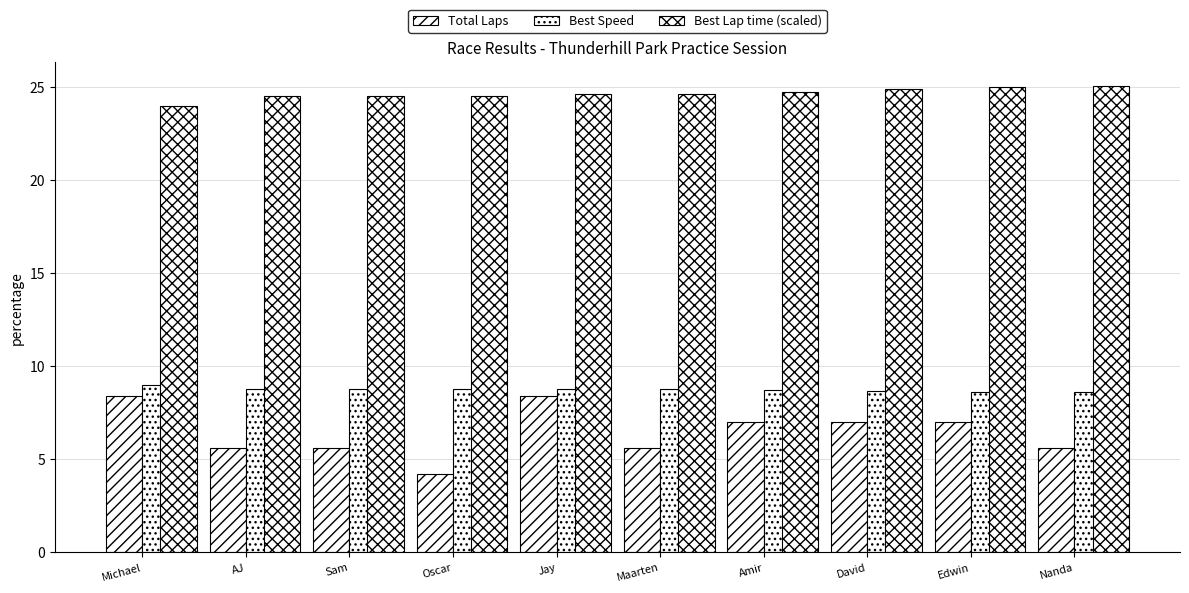

What is the lowest value of the Best Speed series?

8.6